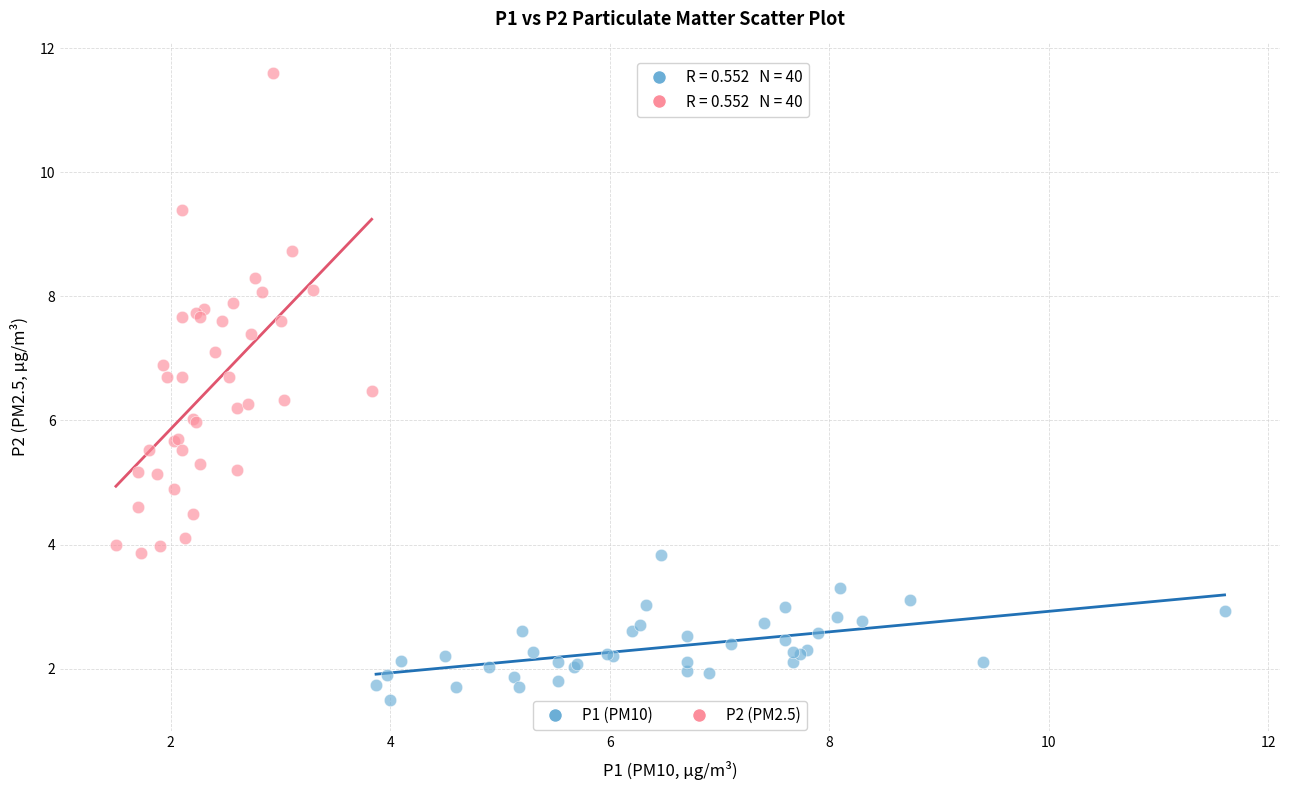

Which series contains the lowest Y value?

P1 (PM10)